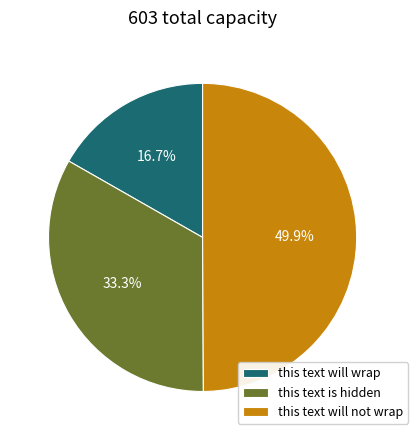

Approximately how many times larger is the value at this text will wrap compared to this text is hidden?

0.5